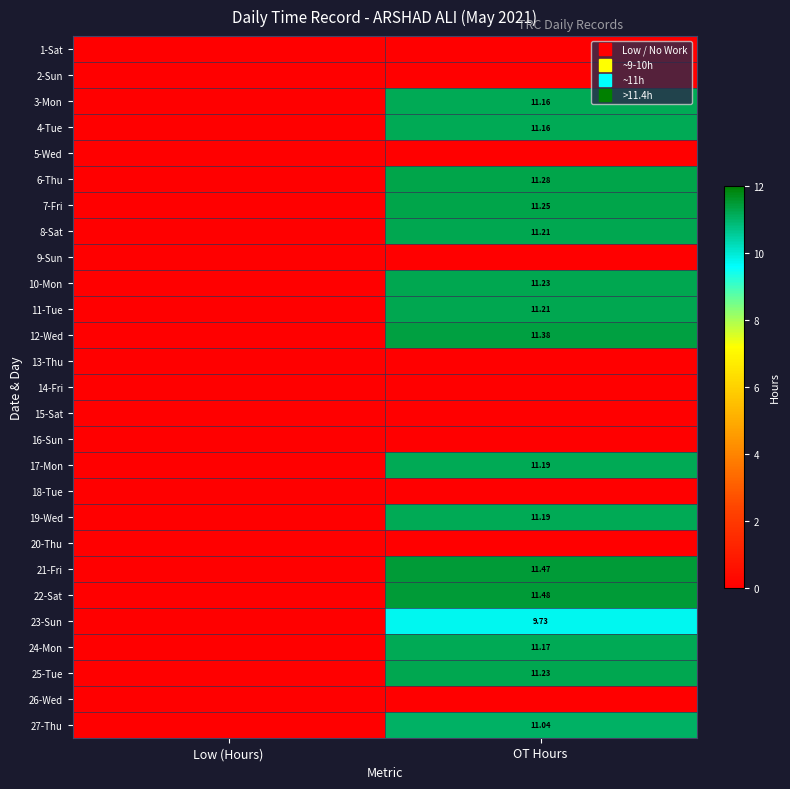

At how many categories does at least one series exceed 6?

1